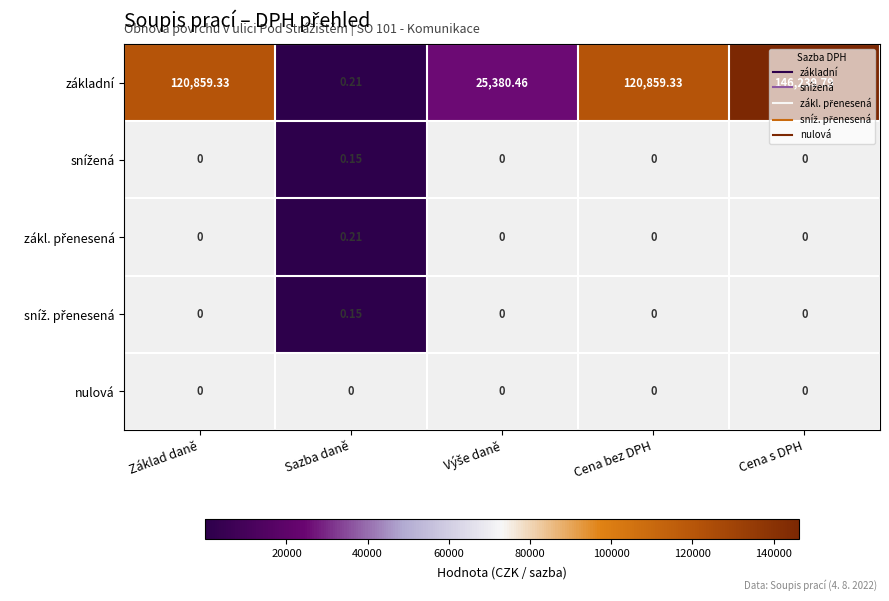

Which series has the largest total across all categories?

základní